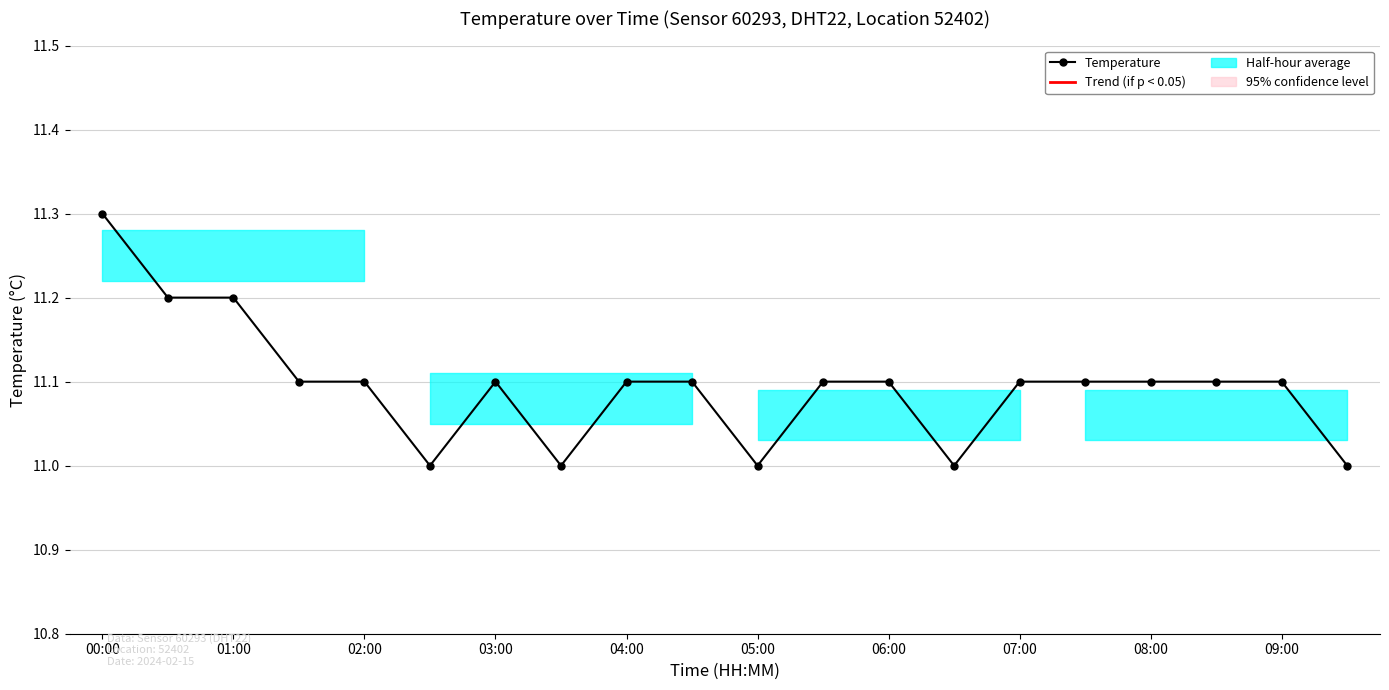

What is the value of the 20th point from the left?

11.0